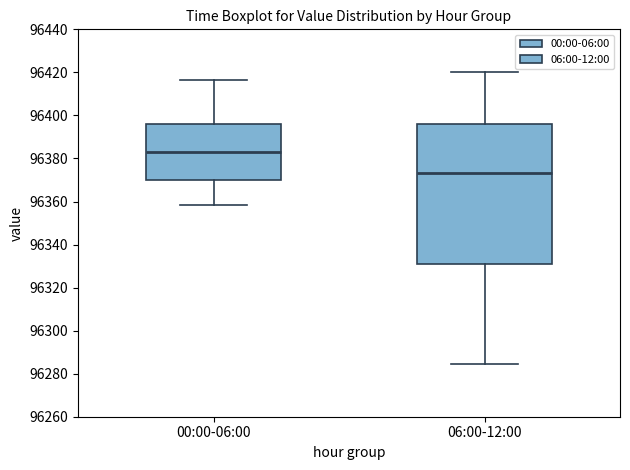

Reading left to right, transcribe this box plot: for each box, give where its median line is, the range the box spans, and where its two whiskers end, as read against the y-axis. The values are not printed on the chart, so give them approximately, as read against the axis.

00:00-06:00: median 96382, box 96370 to 96396, whiskers 96358 to 96416
06:00-12:00: median 96374, box 96330 to 96396, whiskers 96284 to 96420